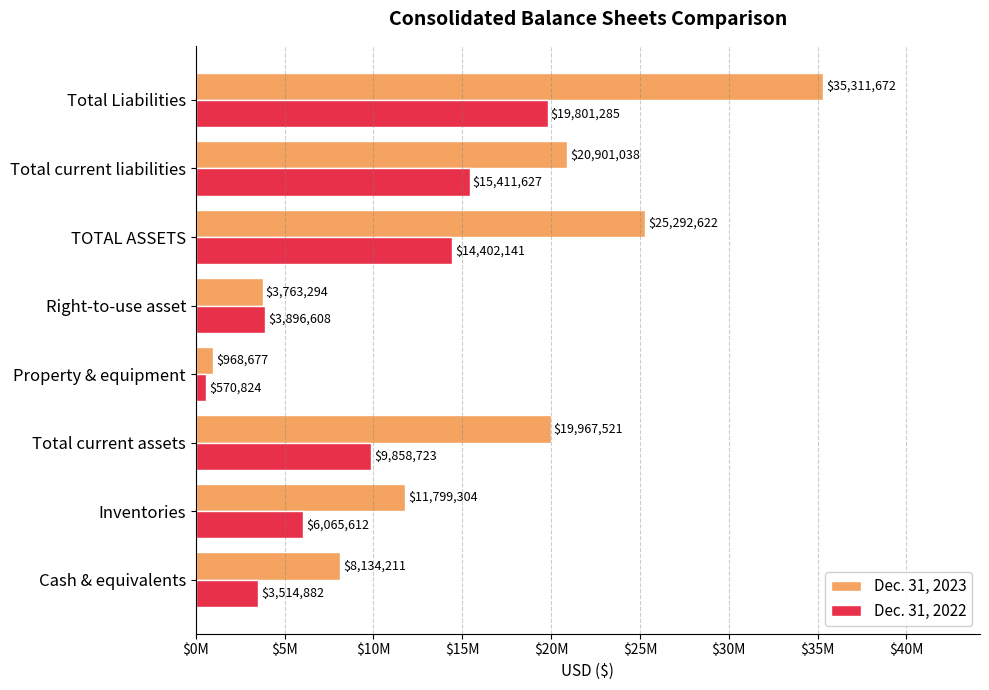

What are all the series names shown in the legend?

Dec. 31, 2023, Dec. 31, 2022